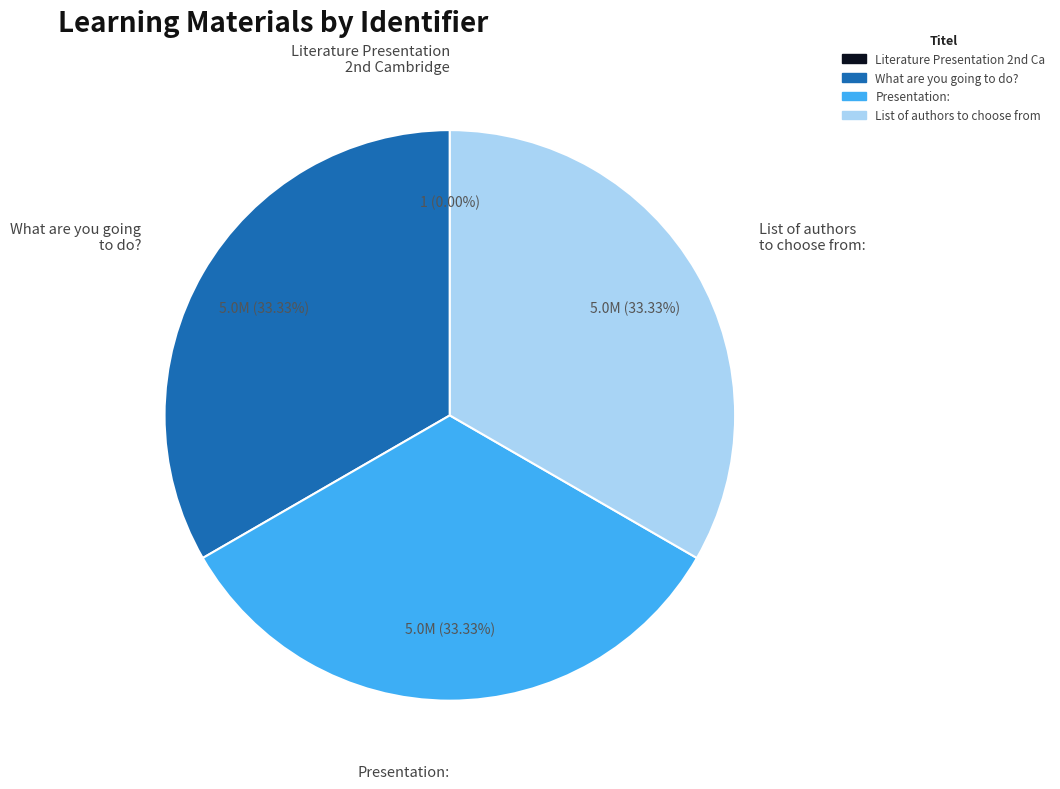

Is there any slice that represents more than half of the pie?

No